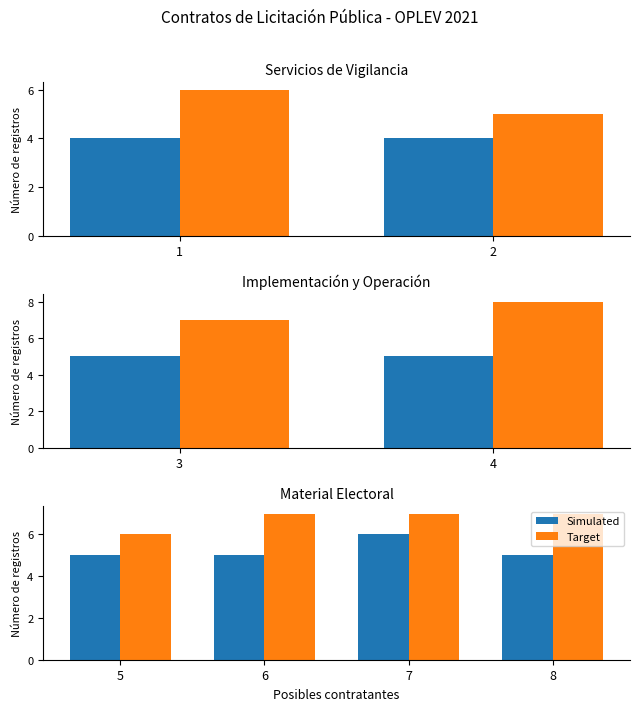

True or false: Simulated has a value of 4 at 7.

False